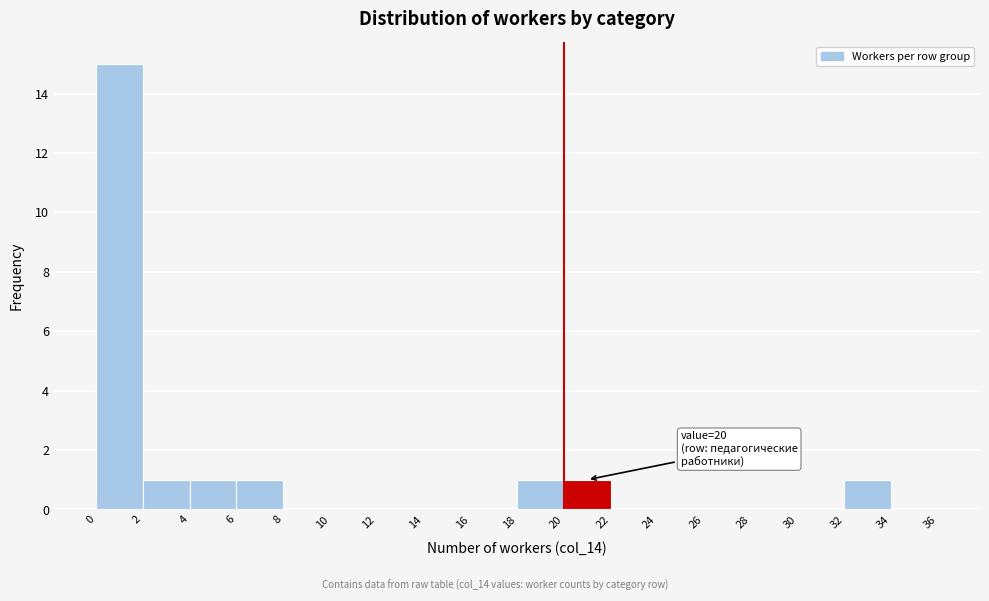

Over which range of the x-axis is the bar tallest?

0 to 2